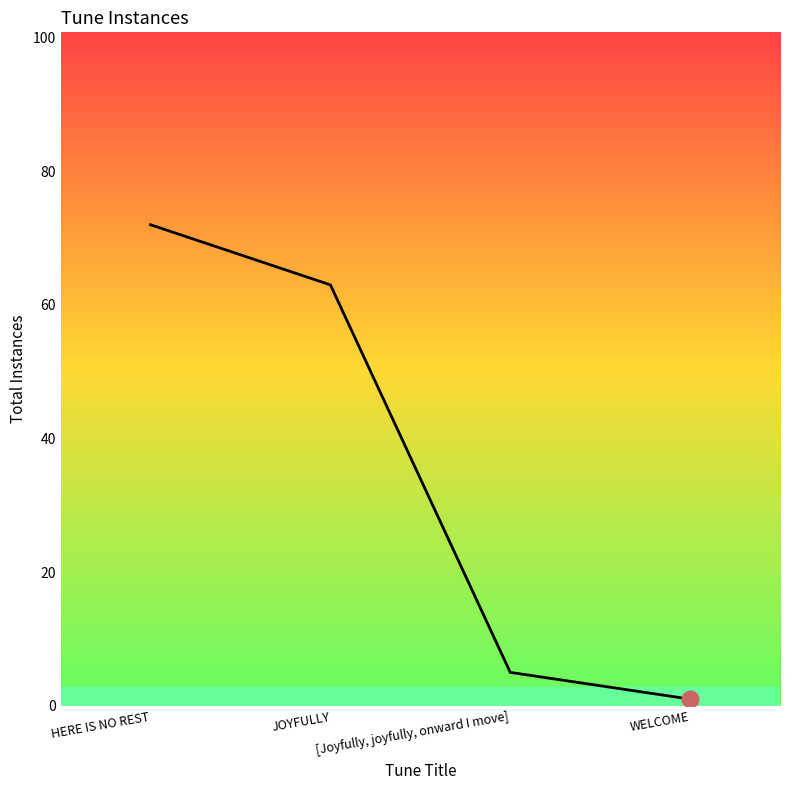

List the labels in order of value, largest first.

HERE IS NO REST, JOYFULLY, [Joyfully, joyfully, onward I move], WELCOME